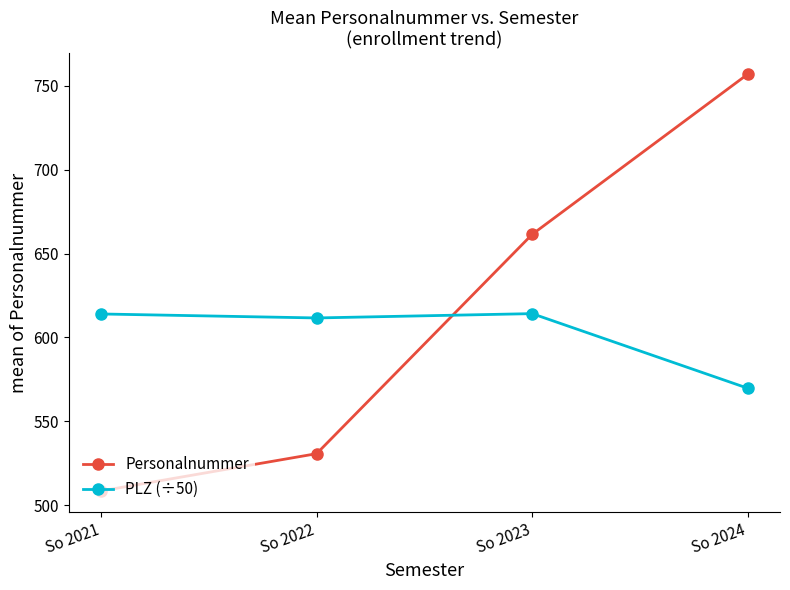

What is the spread (max minus min) of values at So 2021?

105.5